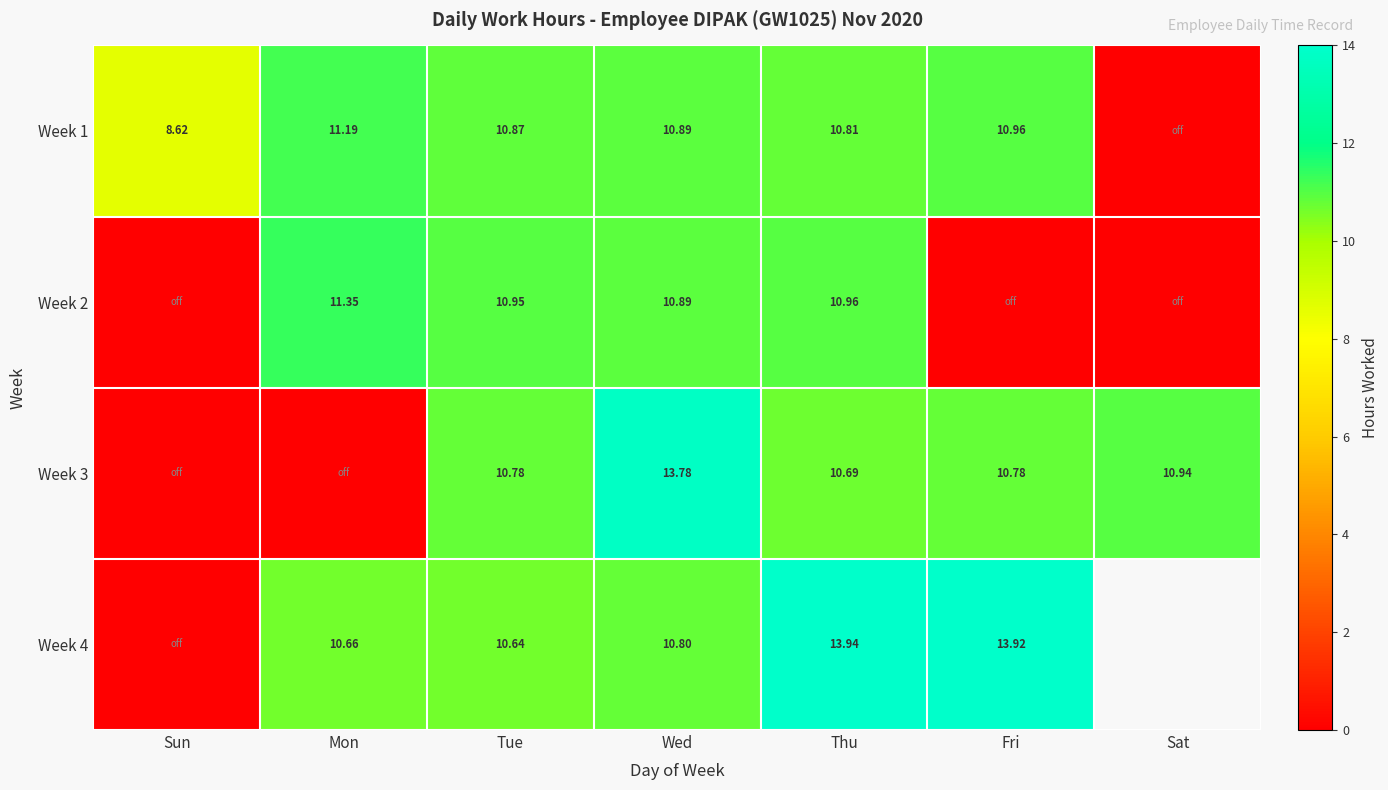

How many categories are shown in the chart?

7